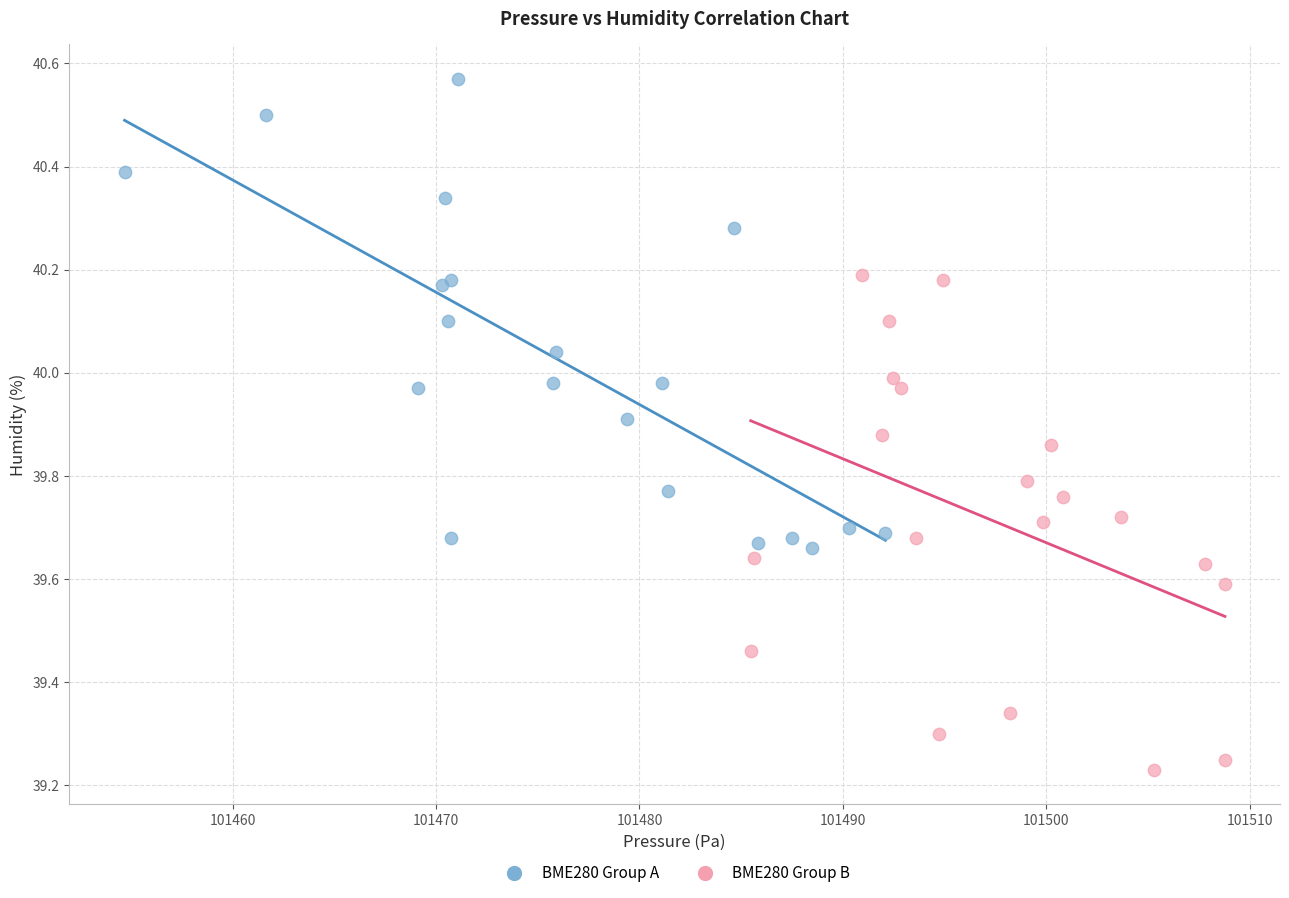

Which series has the largest Y range (max minus min)?

BME280 Group B